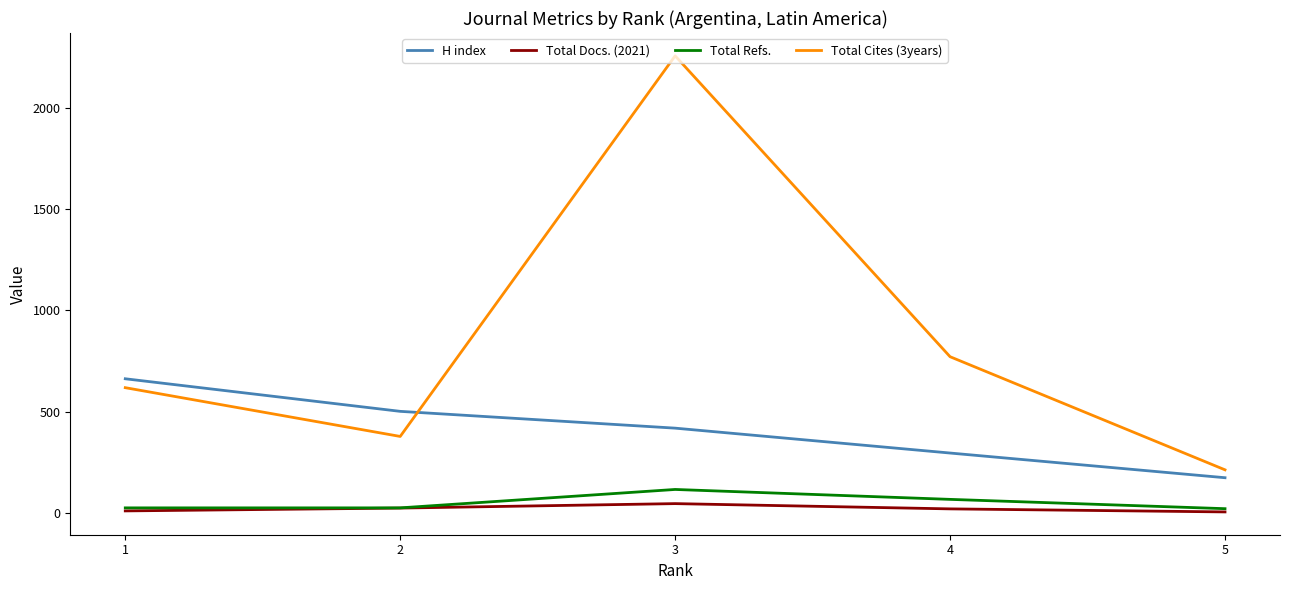

Is the value of Total Docs. (2021) at 1 greater than the value of Total Cites (3years) at 1?

No